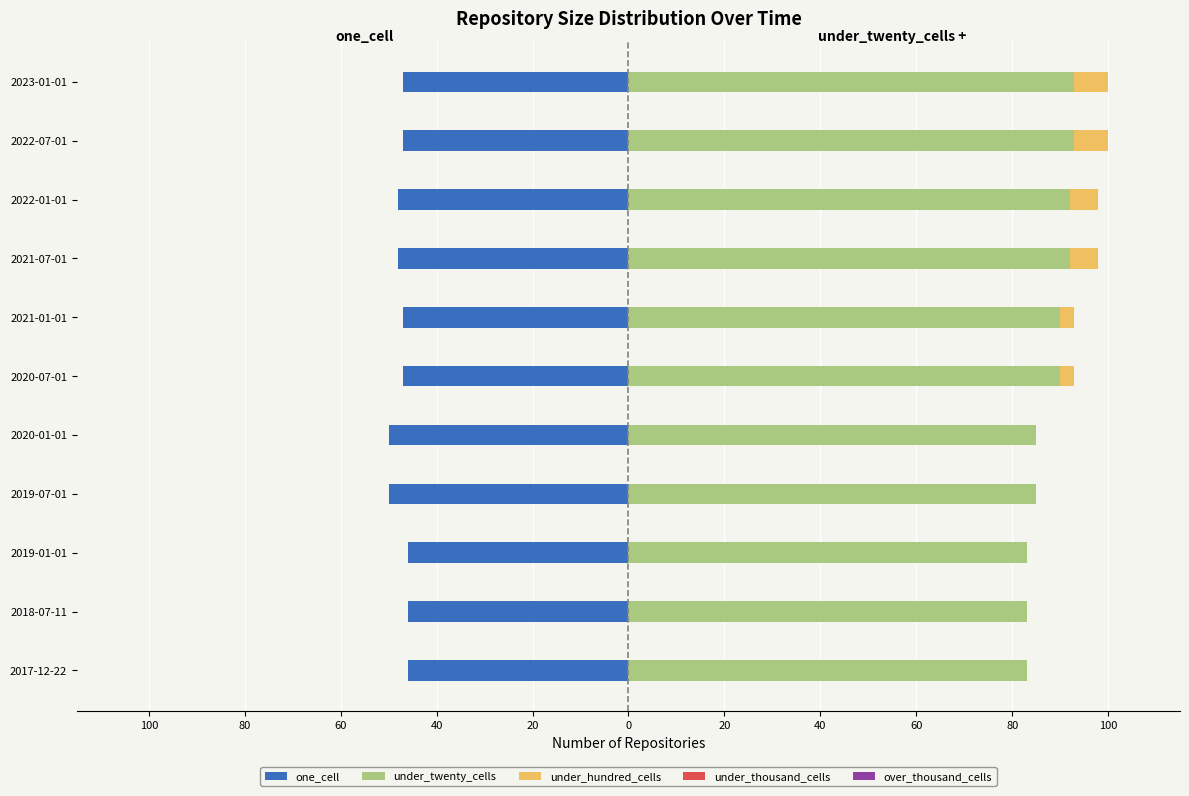

Is the value of over_thousand_cells at 60 greater than the value of one_cell at 40?

Yes